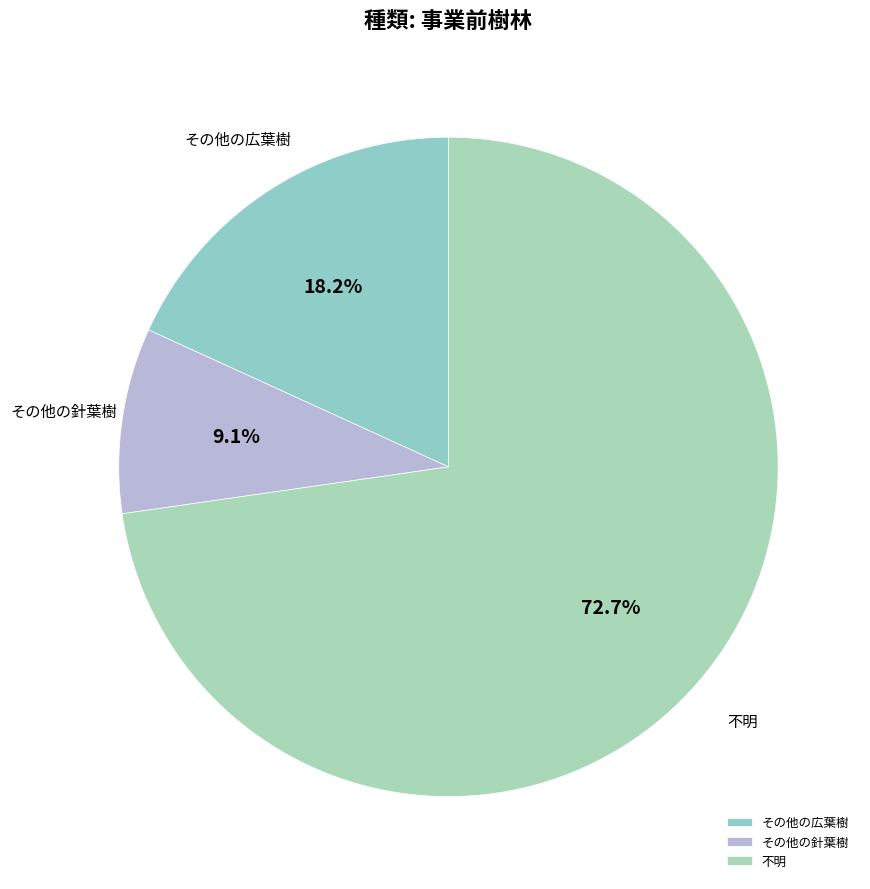

Count the number of slices in the pie.

3